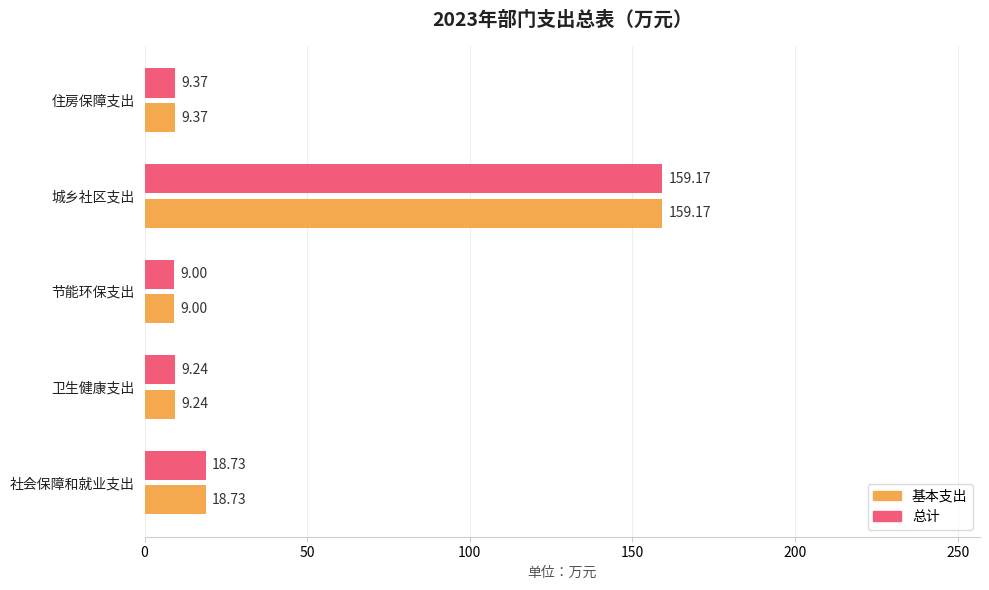

What is the difference between the maximum and minimum values in the 基本支出 series?

150.2